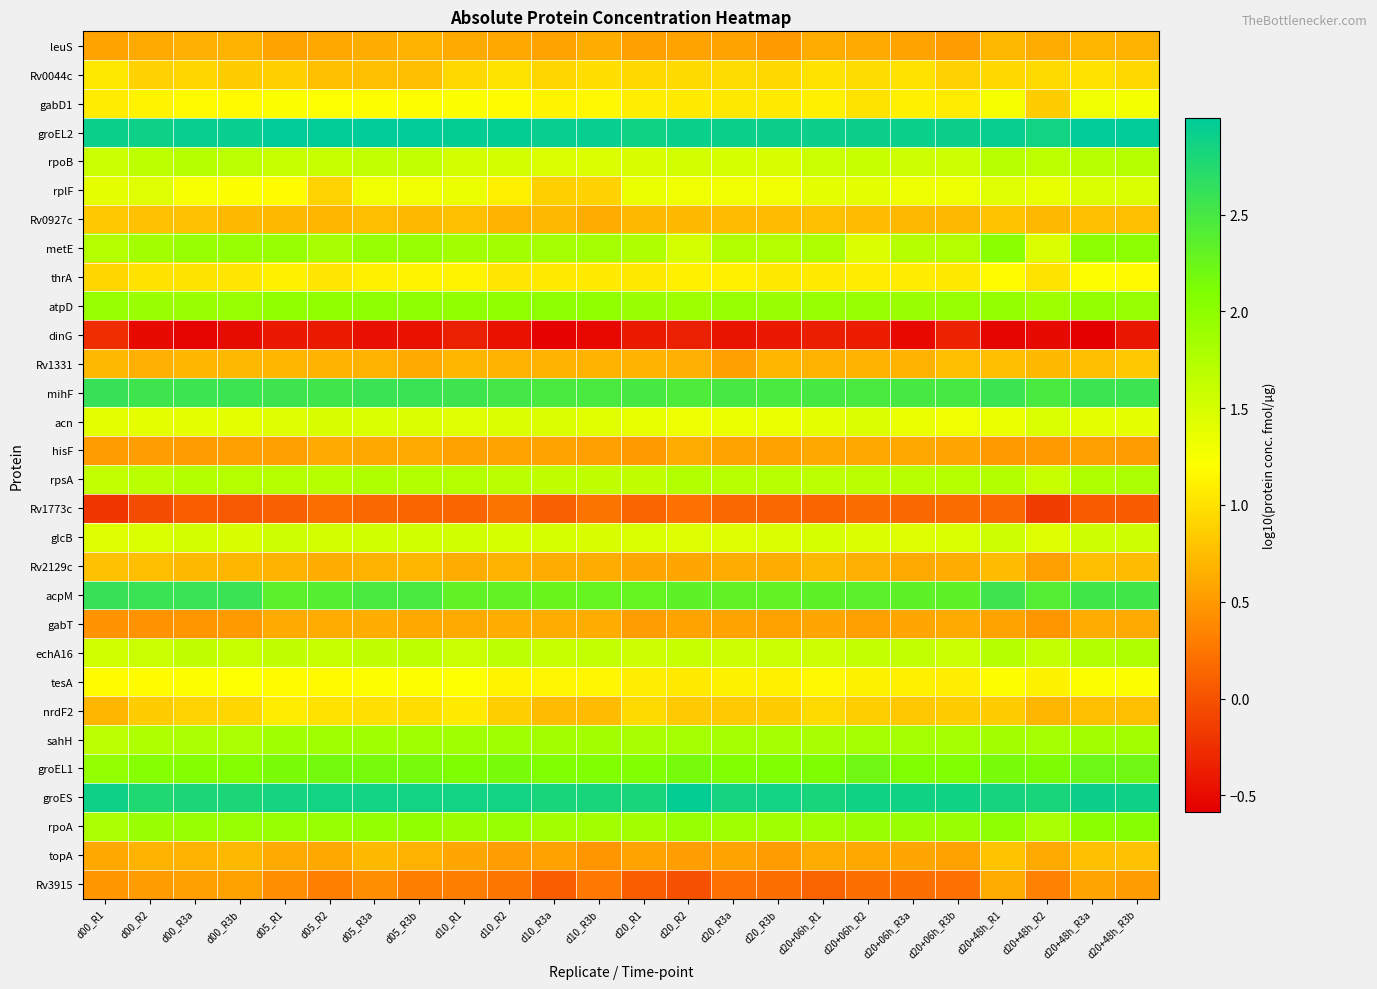

Between d05_R3a and d20+06h_R2, which is larger?

d05_R3a